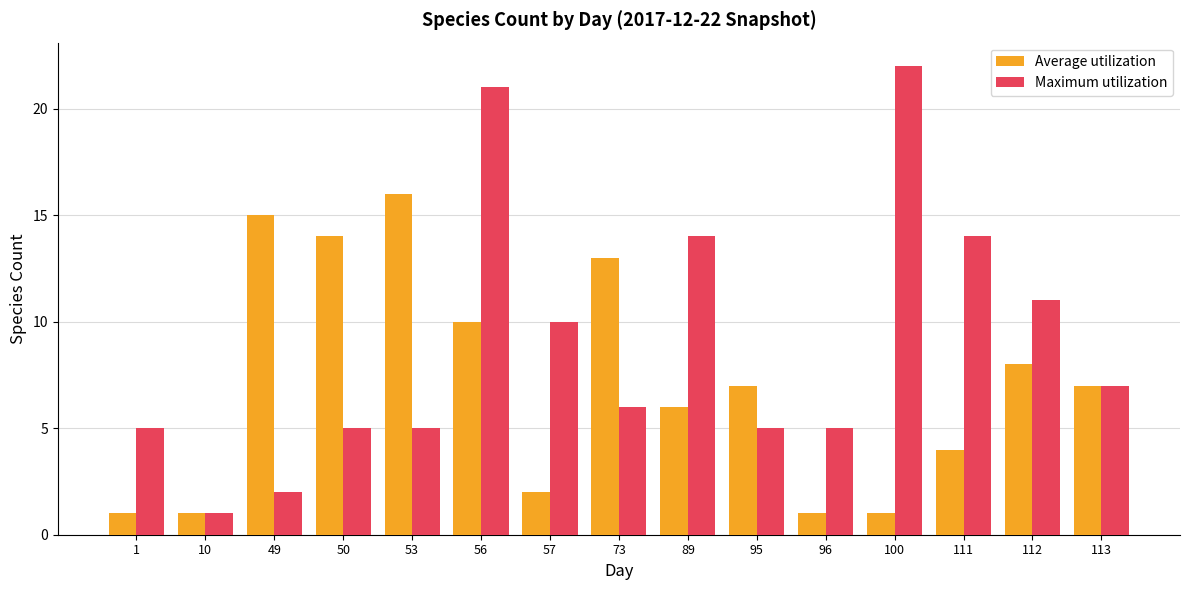

What is the sum of the Average utilization values at 73 and 53?

29